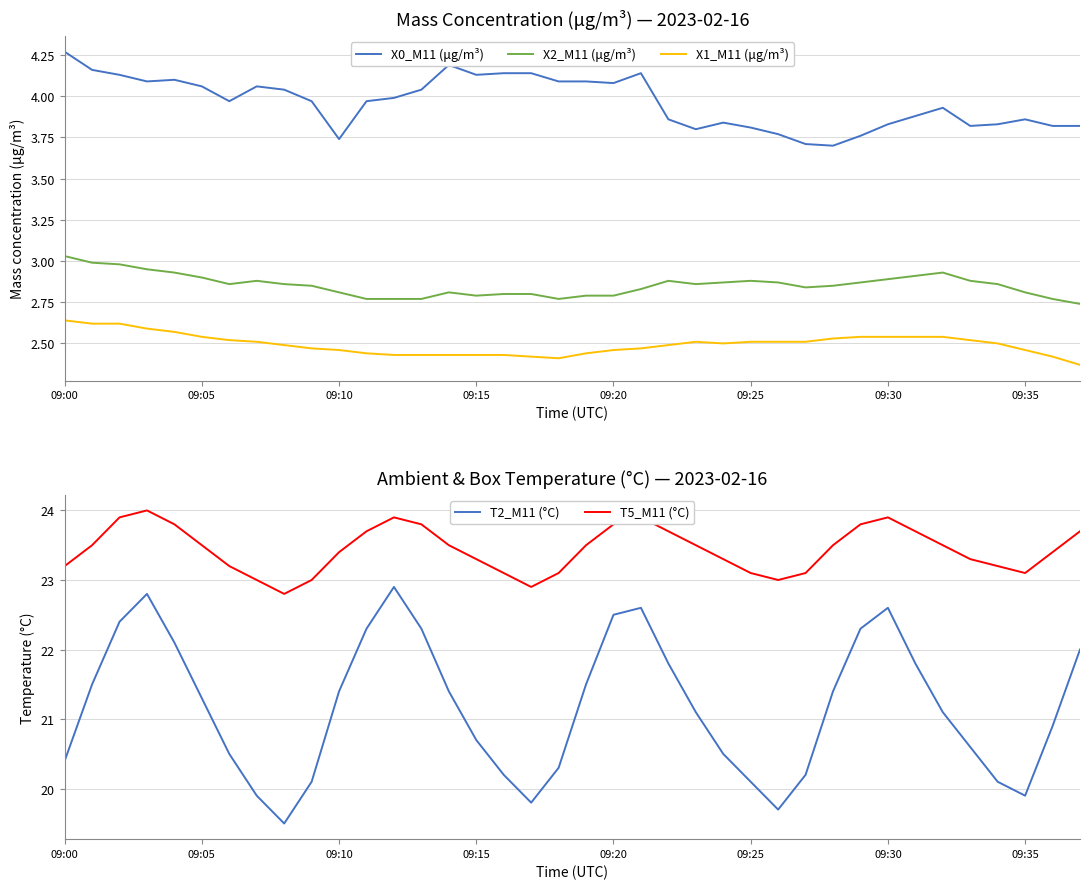

At how many categories does at least one series exceed 20?

38